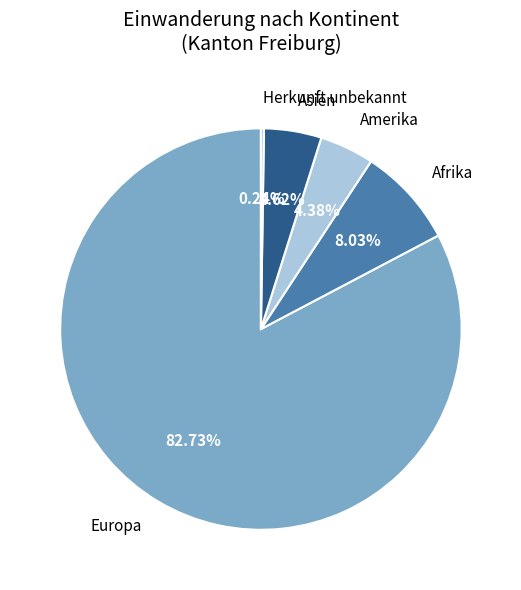

Do Amerika and Europa together represent more than half of the pie?

Yes